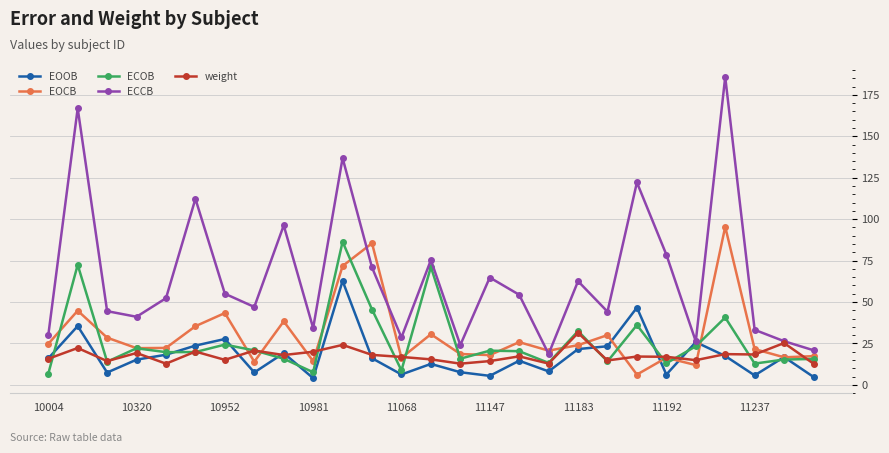

Which series has the largest range (max minus min)?

ECCB